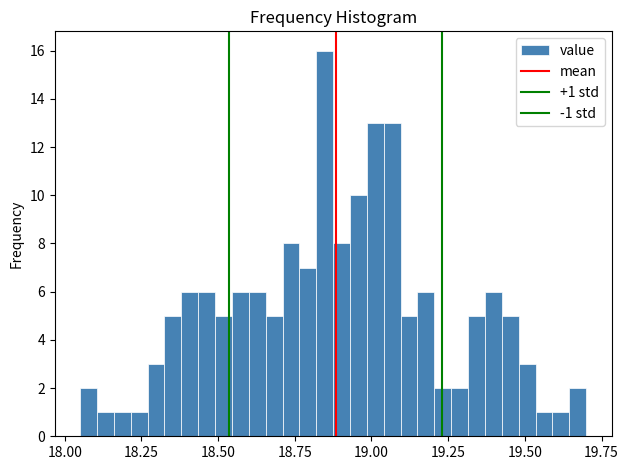

Around what value on the x-axis is the tallest bar? Give the approximate position of its centre, as read against the axis.

18.85